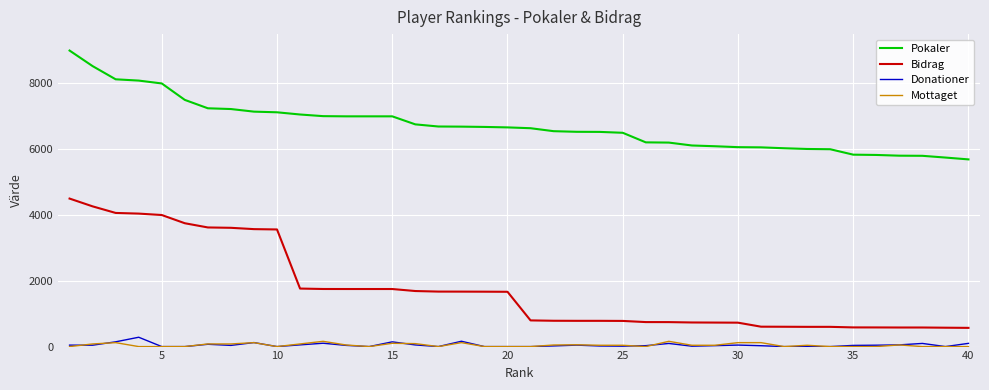

List the series in order of their peak value, highest first.

Pokaler, Bidrag, Donationer, Mottaget